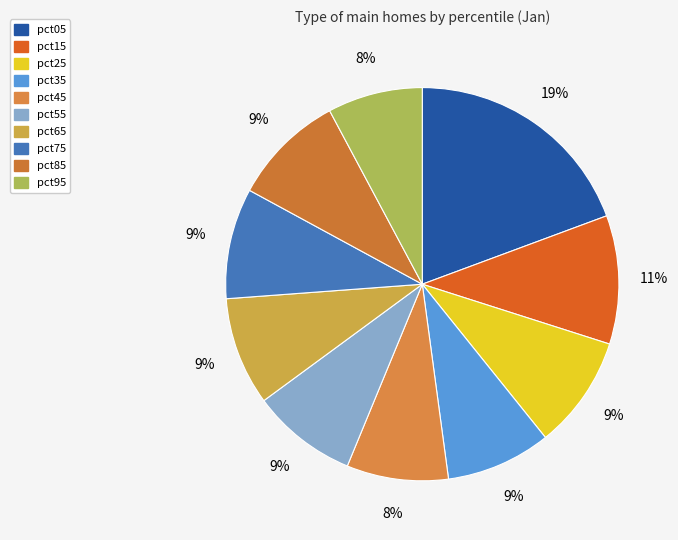

What is the smallest slice in the pie chart?

pct95